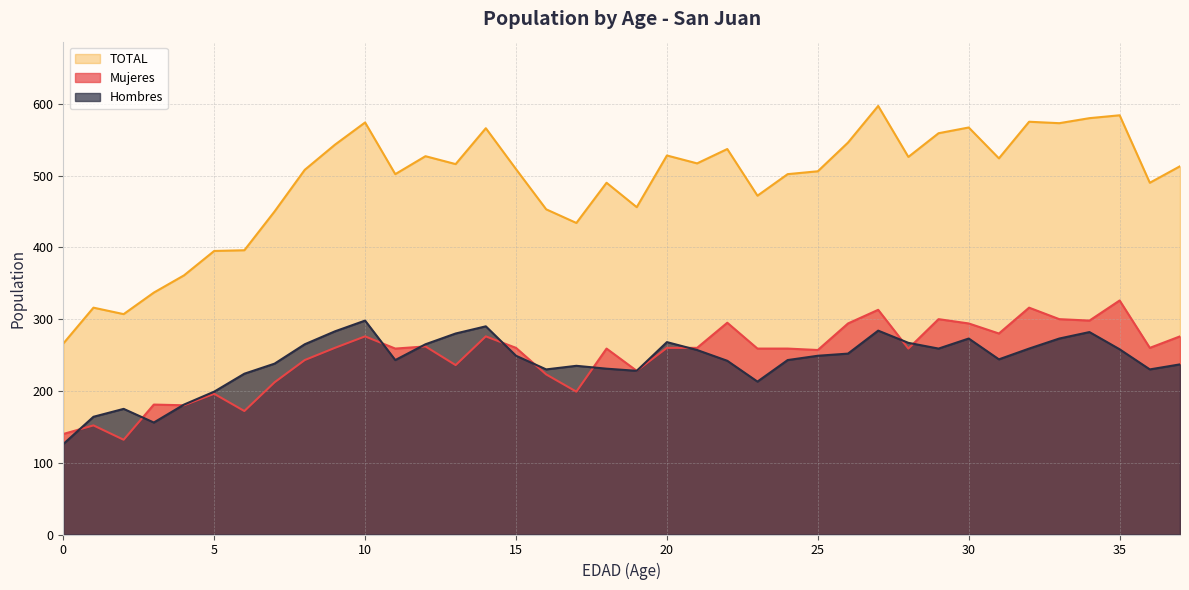

List the labels in order of Mujeres value, smallest first.

2, 0, 1, 6, 4, 3, 5, 17, 7, 16, 19, 13, 8, 25, 11, 18, 23, 24, 28, 9, 15, 20, 21, 36, 12, 10, 14, 37, 31, 26, 30, 22, 34, 29, 33, 27, 32, 35